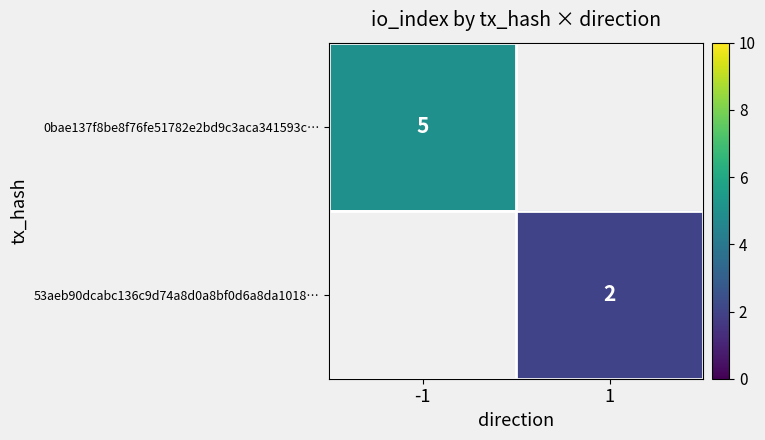

The value of 53aeb90dcabc136c9d74a8d0a8bf0d6a8da1018… at 1 is 2. True or false?

True